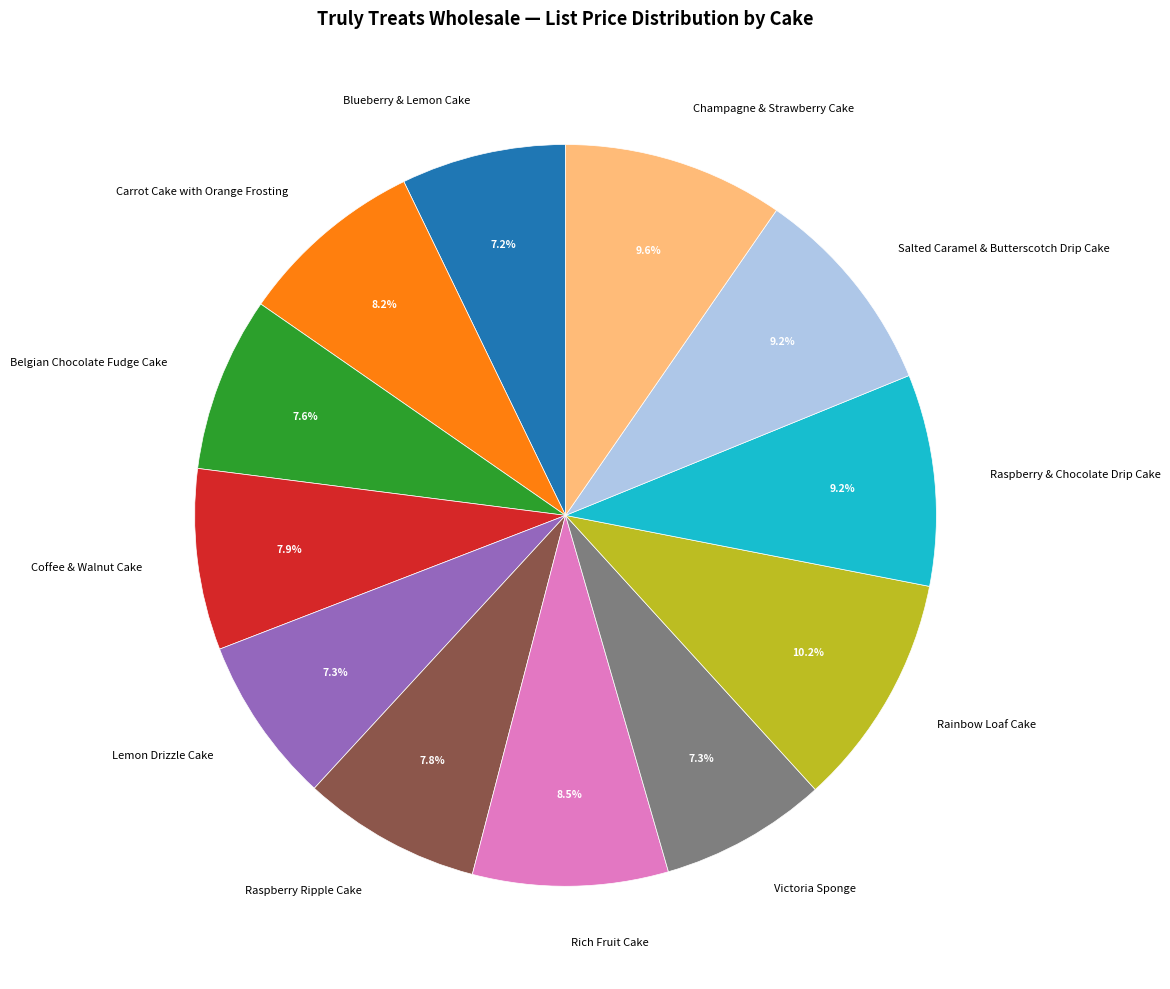

Is there a majority slice in this chart?

No